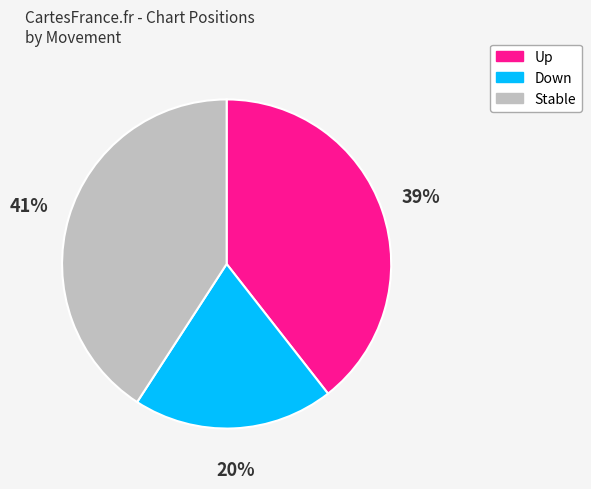

To the nearest percent, what is the average slice percentage?

33%